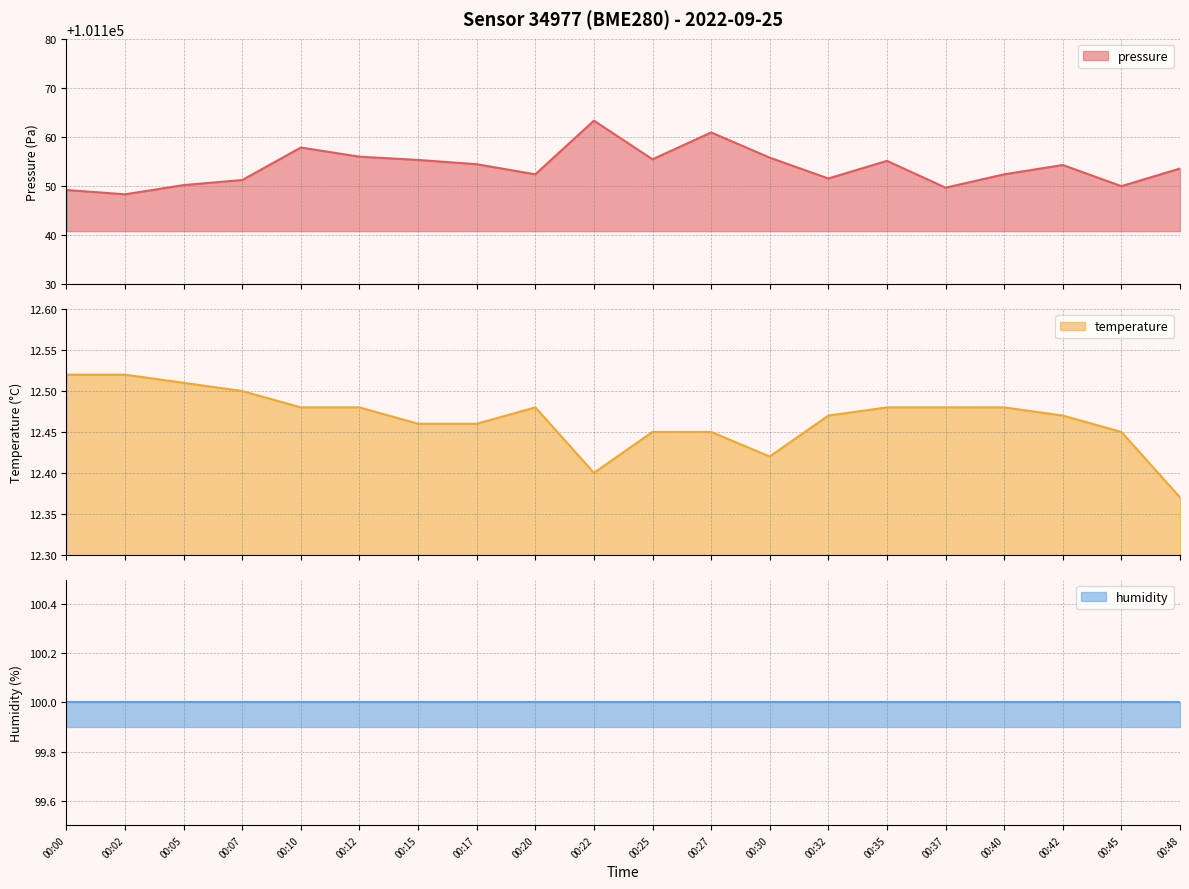

Does the chart have visible grid lines?

Yes